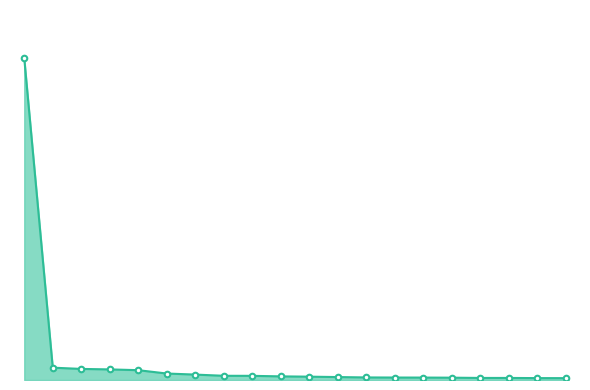

List the labels in order of value, largest first.

Barcelona, Sabadell, Terrassa, Badalona, Hospitalet de Llobregat, Mataró, Manresa, Sant Cugat del Vallès, Vilanova i la Geltrú, Santa Coloma de Gramenet, Granollers, Castelldefels, Igualada, Cornellà de Llobregat, Rubí, Sitges, Sant Boi de Llobregat, Vic, Cerdanyola del Vallès, Esplugues de Llobregat